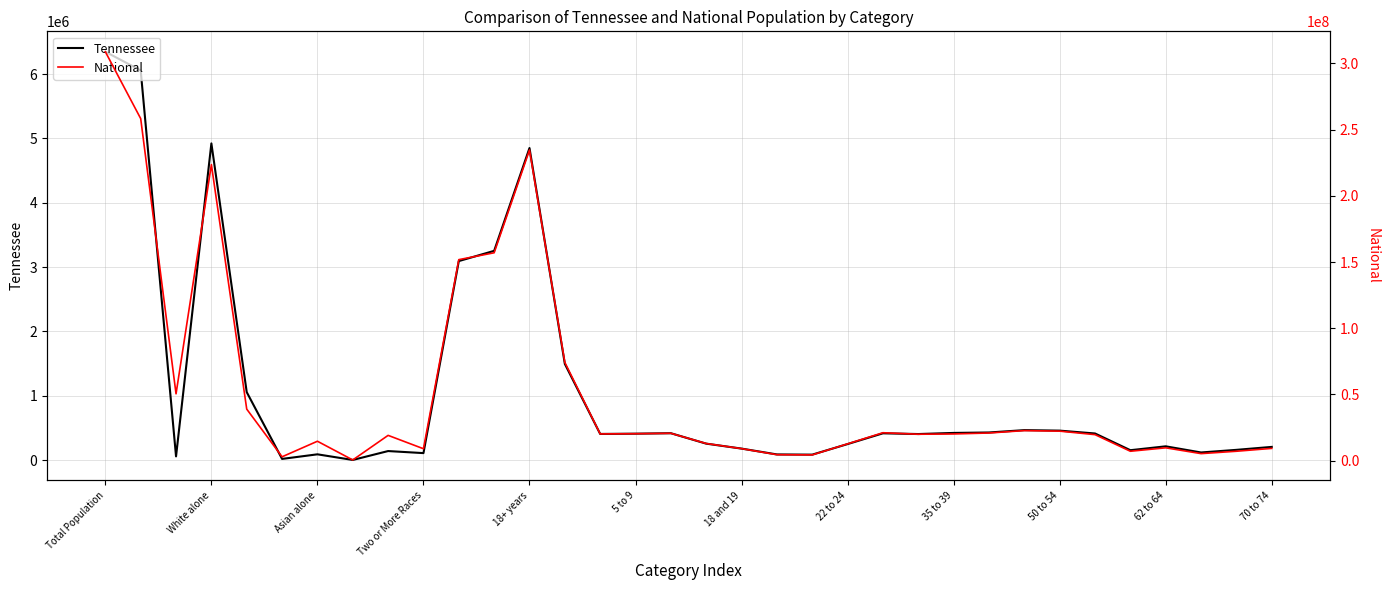

The value of Tennessee at 18+ years is 529862. True or false?

False